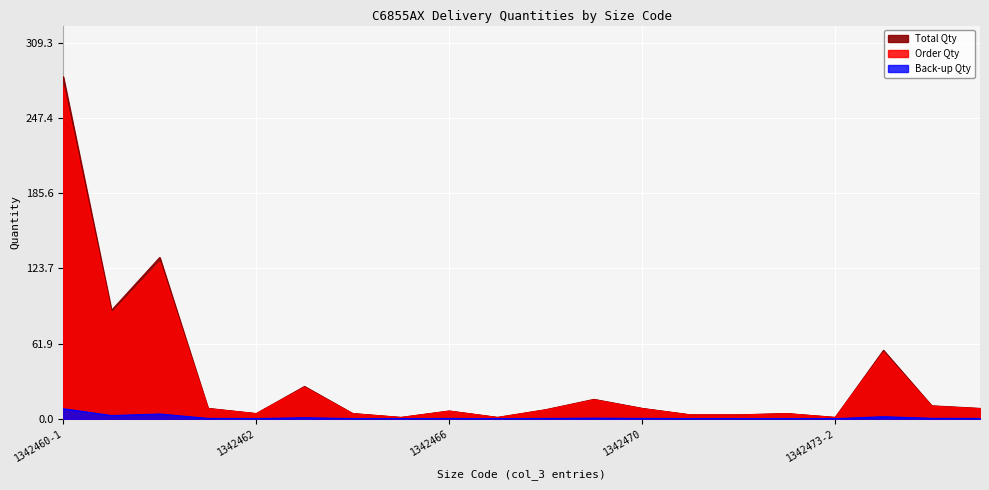

At which category is the sum across all series the highest?

1342460-1